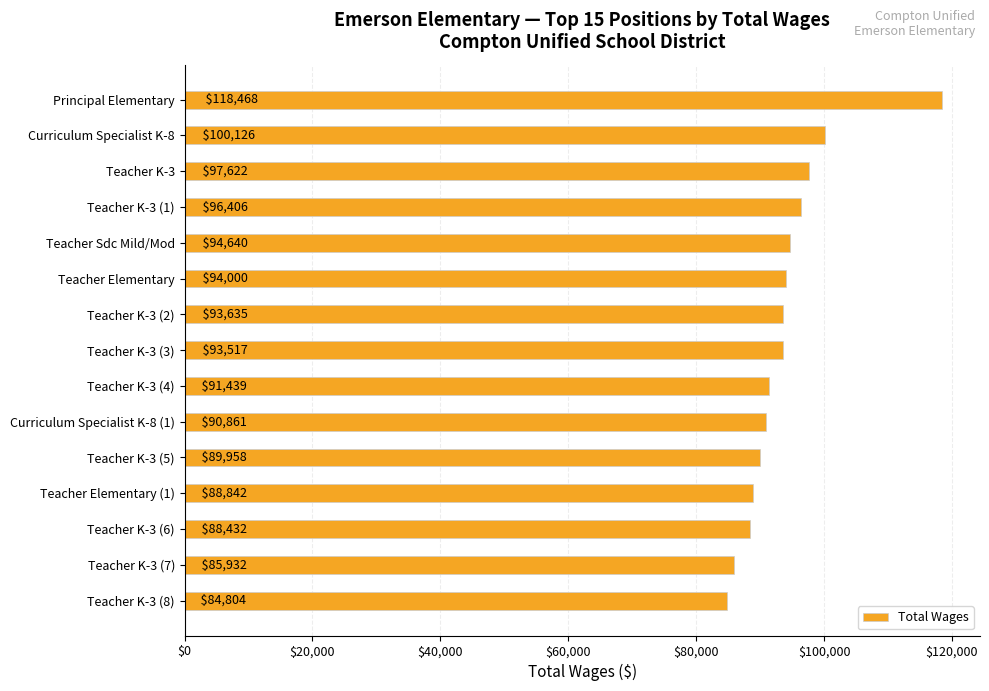

What is the change in value from Principal Elementary to Teacher K-3 (2)?

-24833